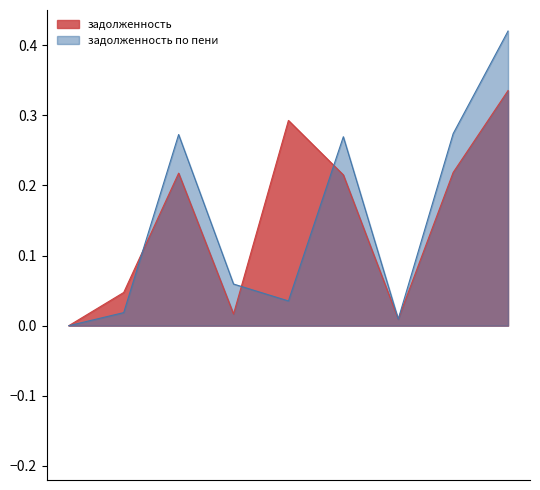

List the series in order of their peak value, highest first.

задолженность по пени, задолженность